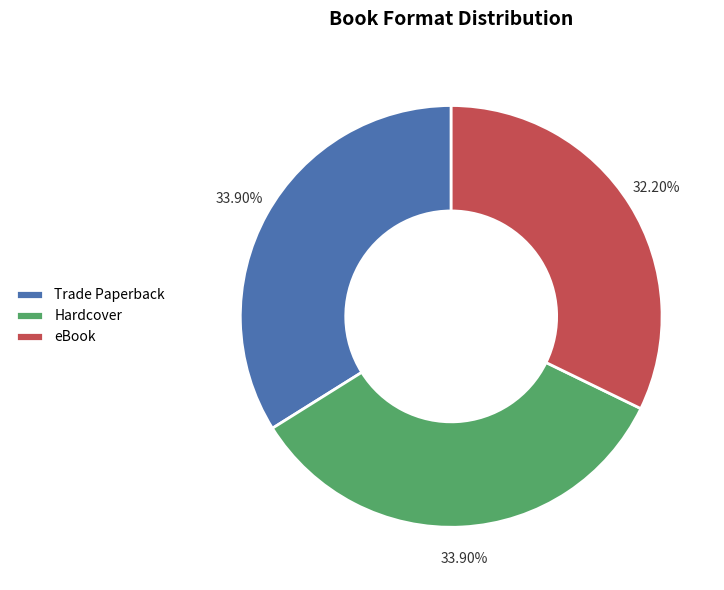

How much of the chart is everything except Hardcover?

66.1%